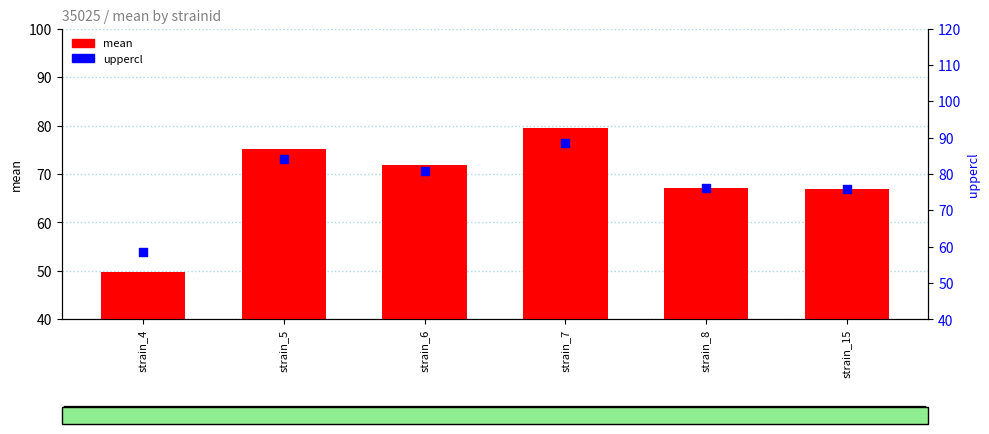

Which series has the largest Y range (max minus min)?

mean